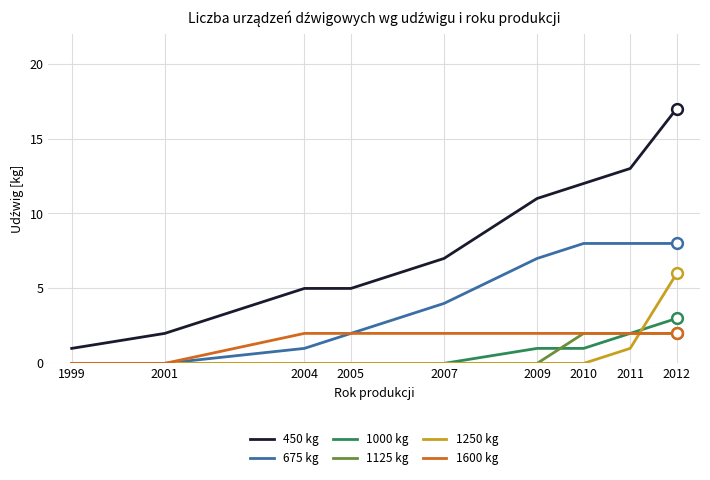

What are all the series names shown in the legend?

450 kg, 675 kg, 1000 kg, 1125 kg, 1250 kg, 1600 kg